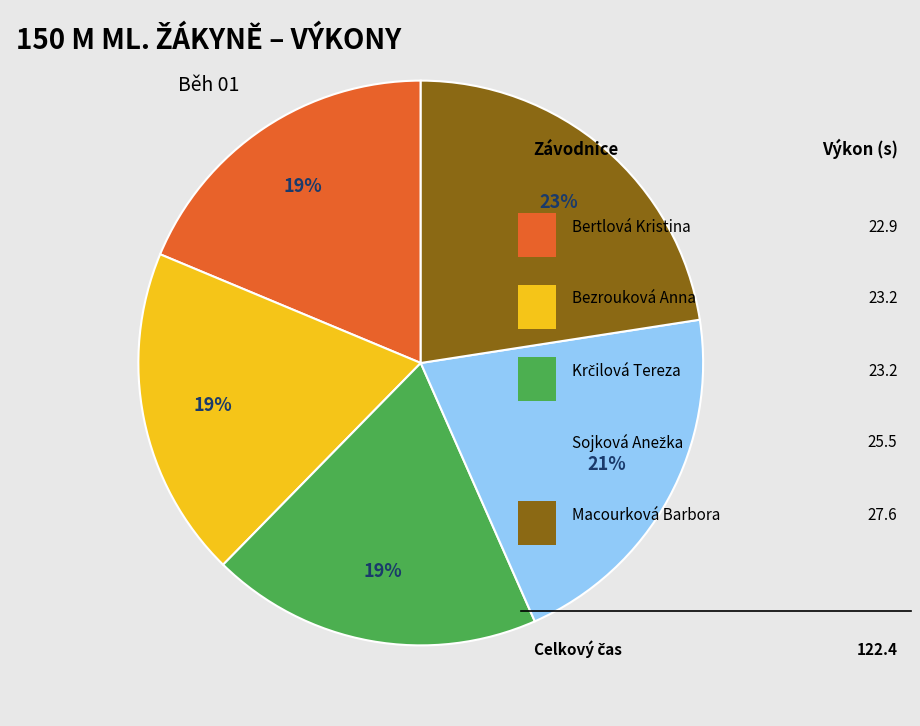

To the nearest percent, what is the average slice percentage?

20%